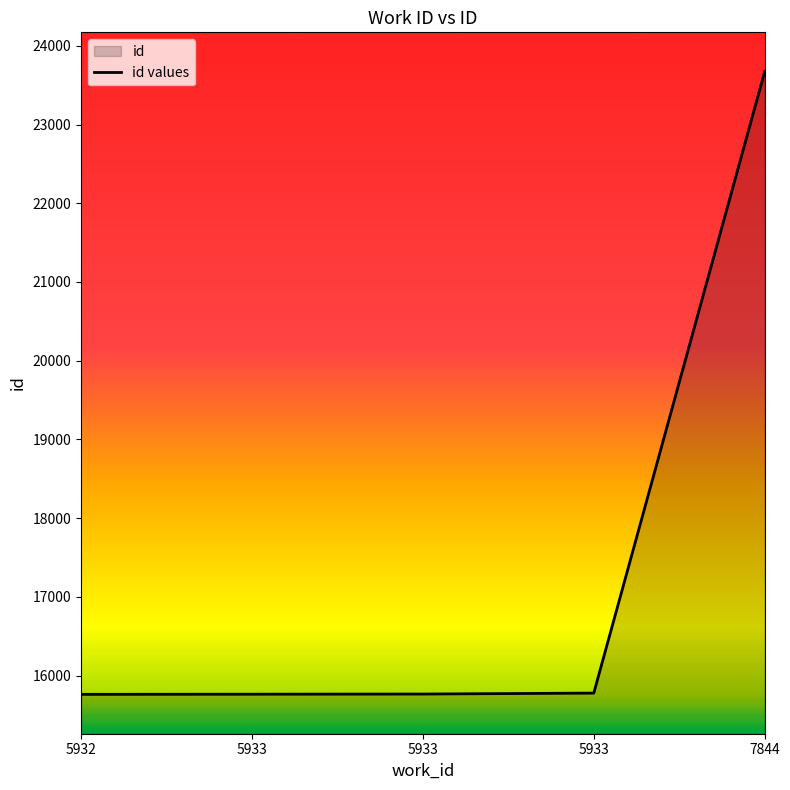

Reading left to right, extract all data points from this chart.

15762	15764	15766	15778	23671